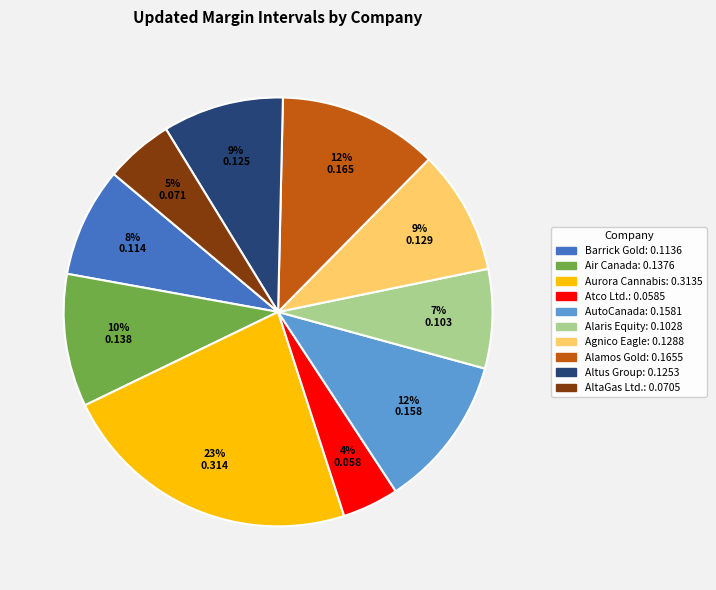

Which slice is the smallest?

Atco Ltd.